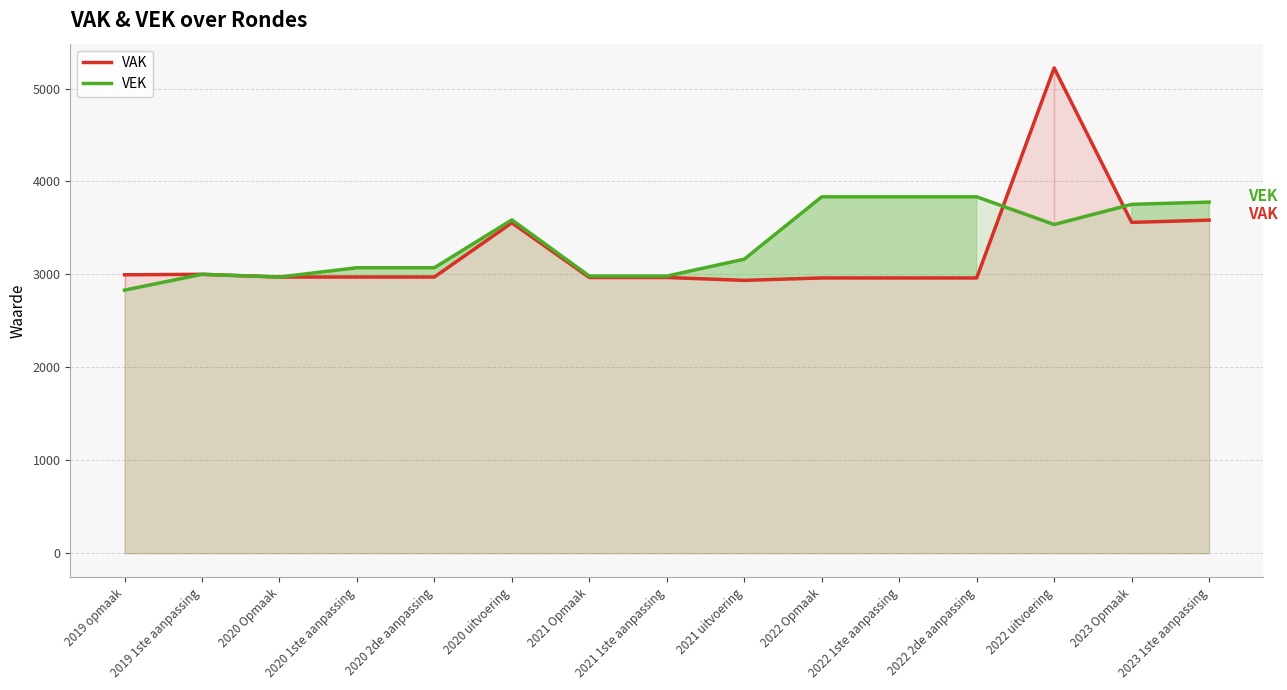

At which label is VEK closest to 3333?

2021 uitvoering